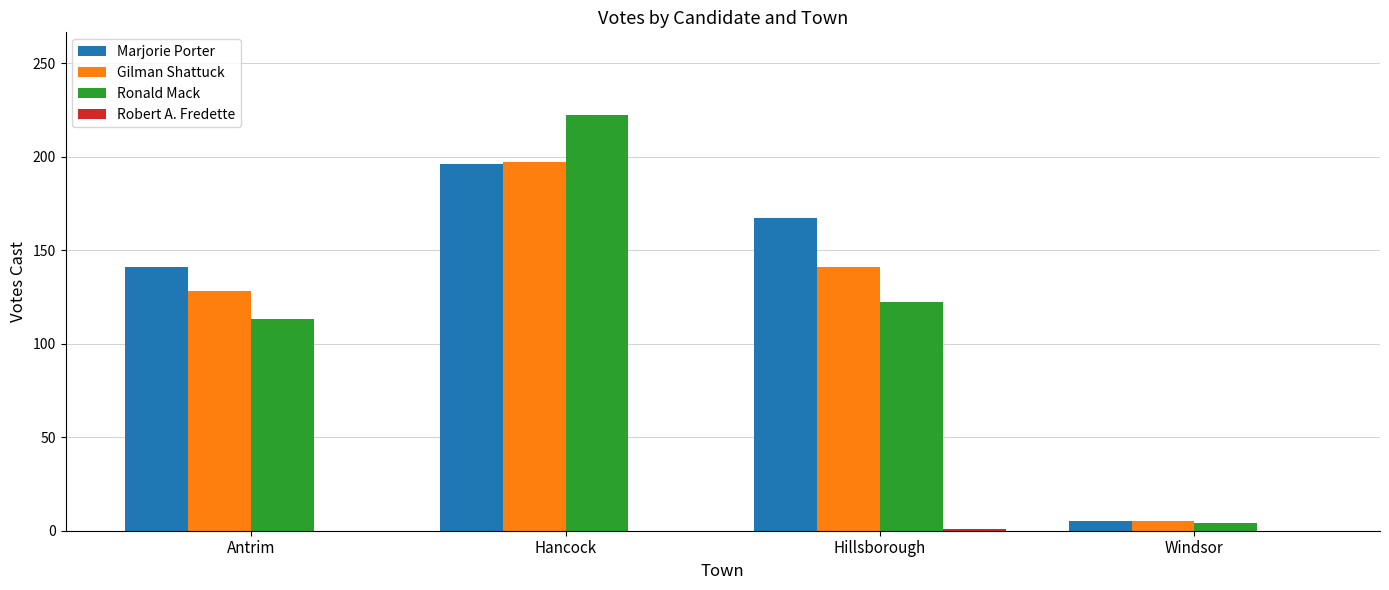

Are the bars horizontal?

No